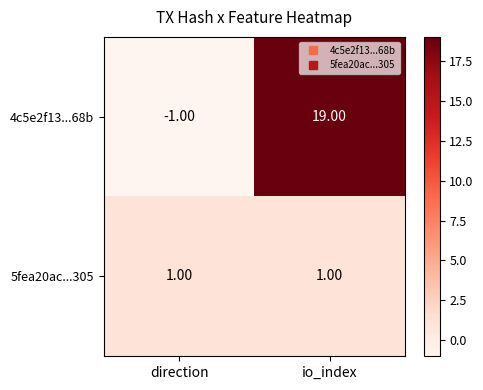

What is the sum of the 4c5e2f13...68b values at io_index and direction?

18